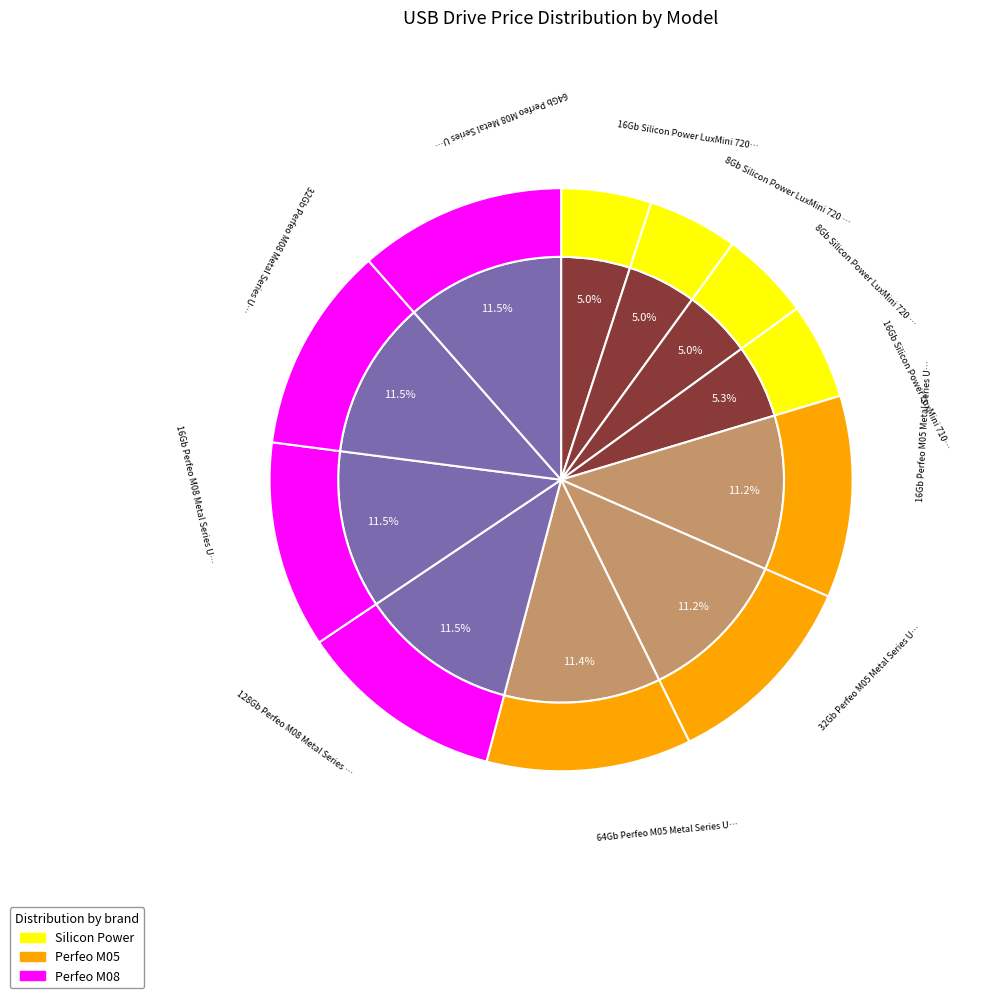

The 16Gb Silicon Power LuxMini 720 Peach slice represents 5% of the pie. True or false?

True